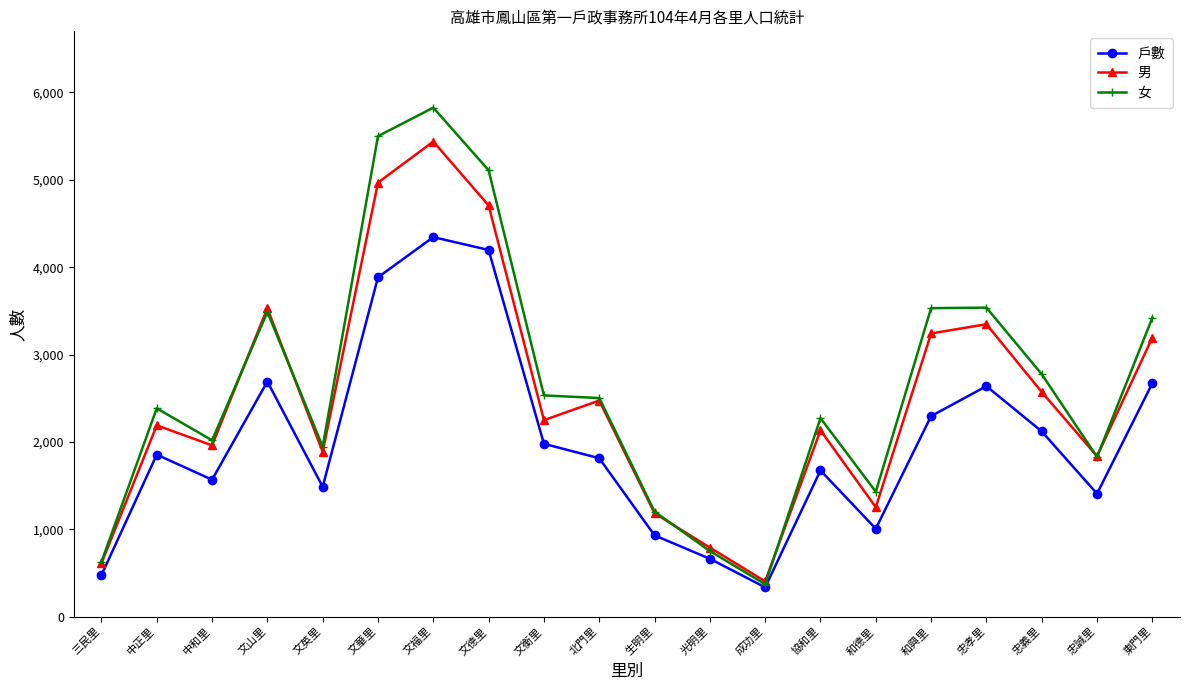

What is the total value across all series at 成功里?

1109